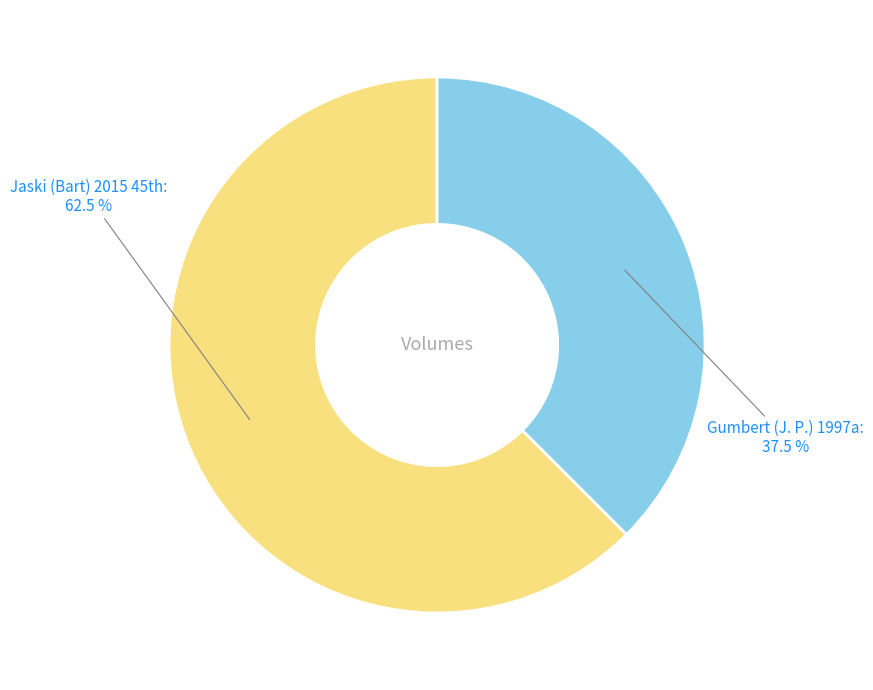

Is Gumbert (J. P.) 1997a the majority of the pie?

No